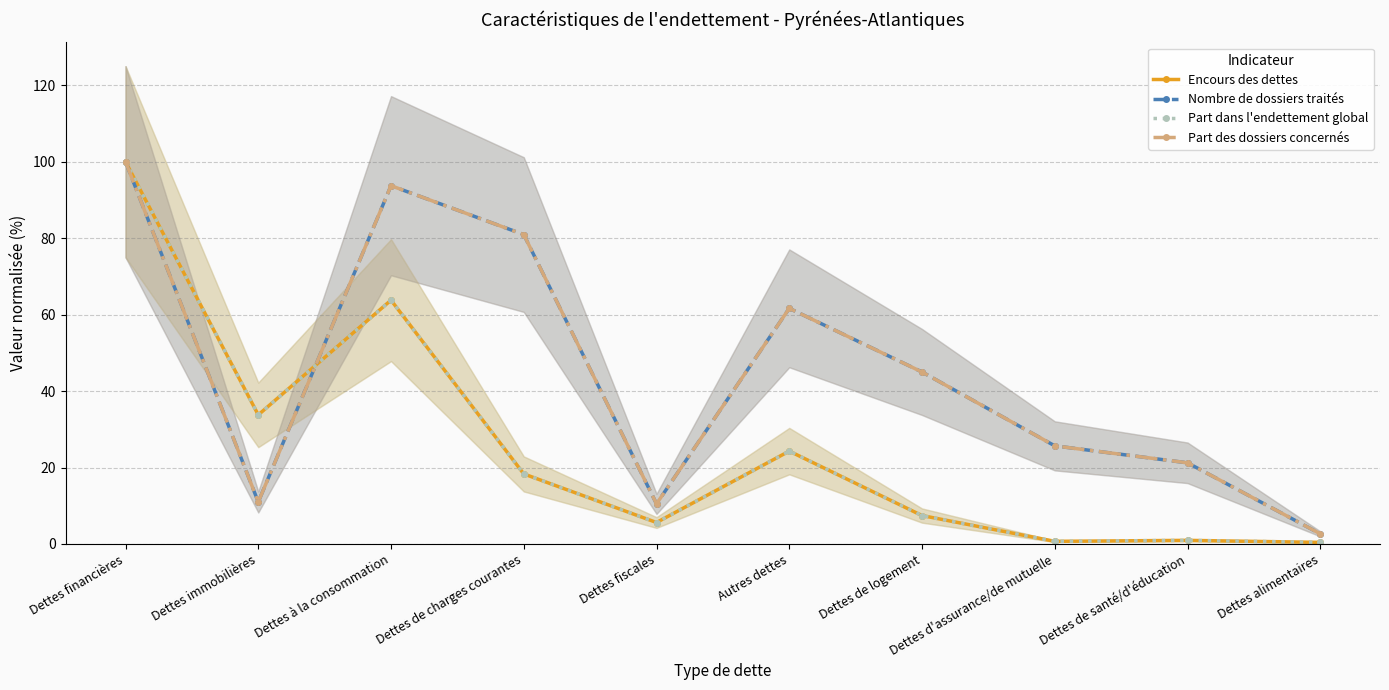

At Dettes d'assurance/de mutuelle, list the series in order from smallest to largest.

Part dans l'endettement global, Encours des dettes, Part des dossiers concernés, Nombre de dossiers traités